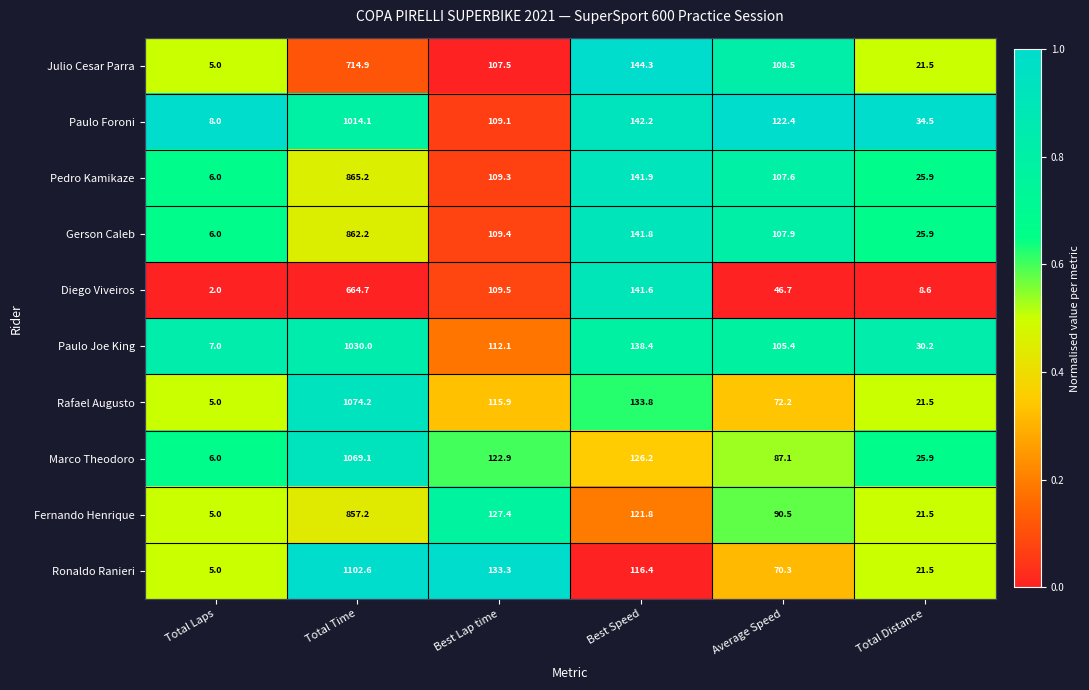

Rank the series by their maximum value, from highest to lowest.

Ronaldo Ranieri, Rafael Augusto, Marco Theodoro, Paulo Joe King, Paulo Foroni, Pedro Kamikaze, Gerson Caleb, Fernando Henrique, Julio Cesar Parra, Diego Viveiros